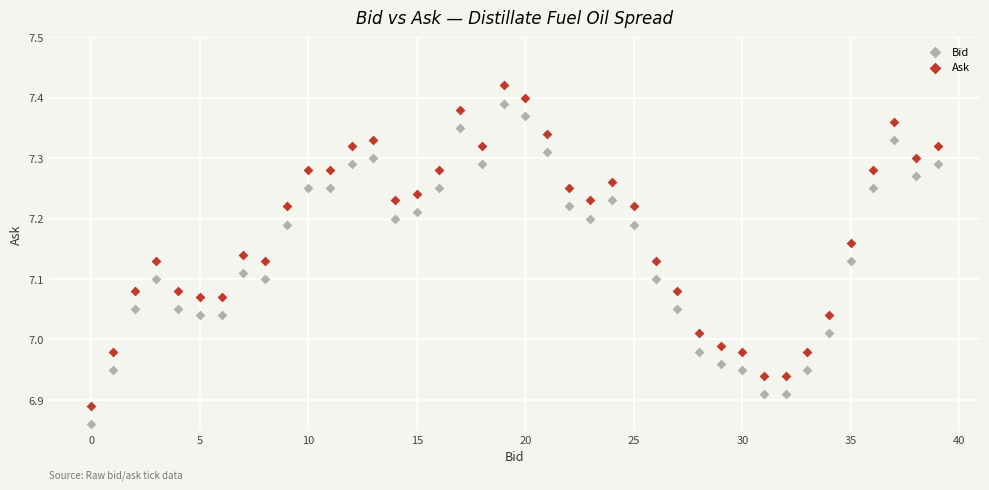

What are all the series names shown in the legend?

Bid, Ask